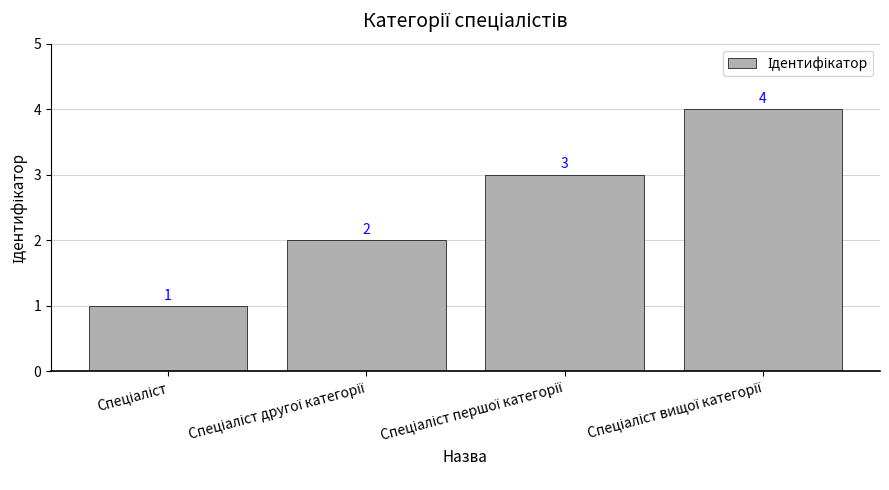

What is the difference between the maximum and minimum values?

3